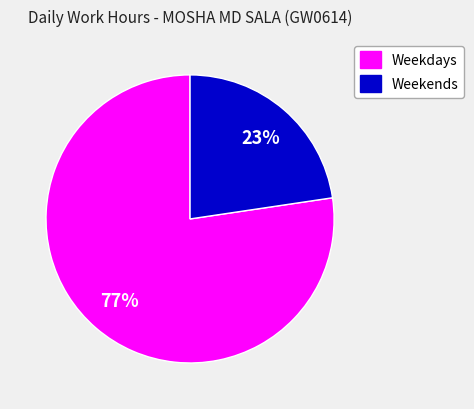

True or false: Weekdays accounts for 77% of the total.

True